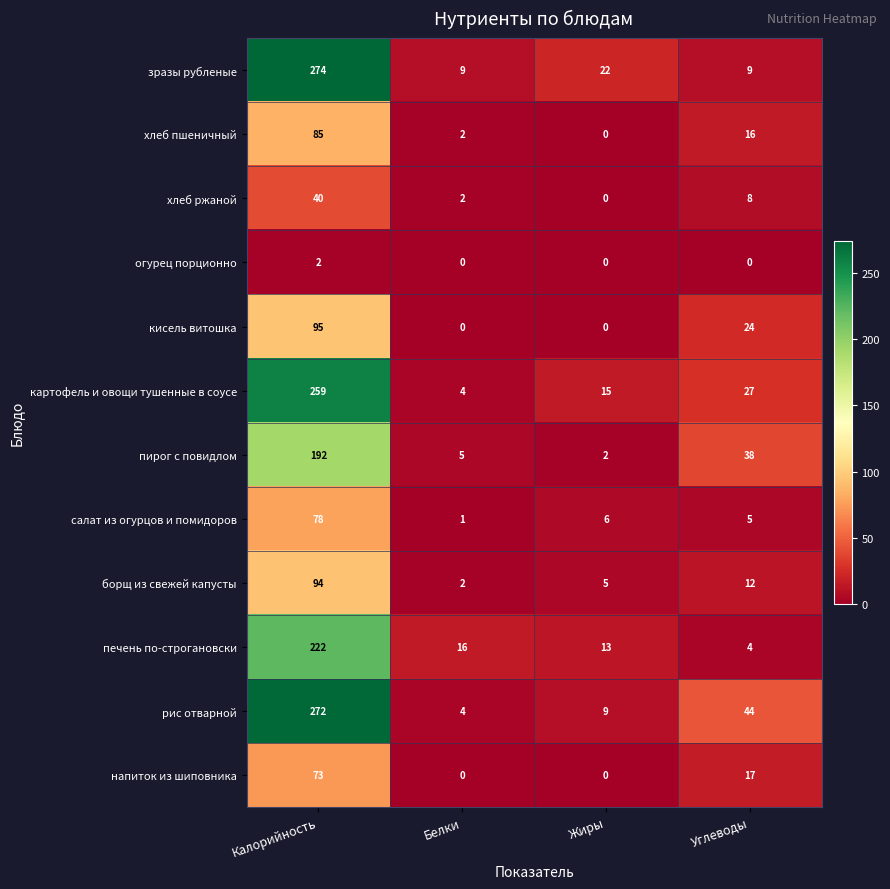

What is the difference between the second highest and second lowest values in the зразы рубленые series?

13